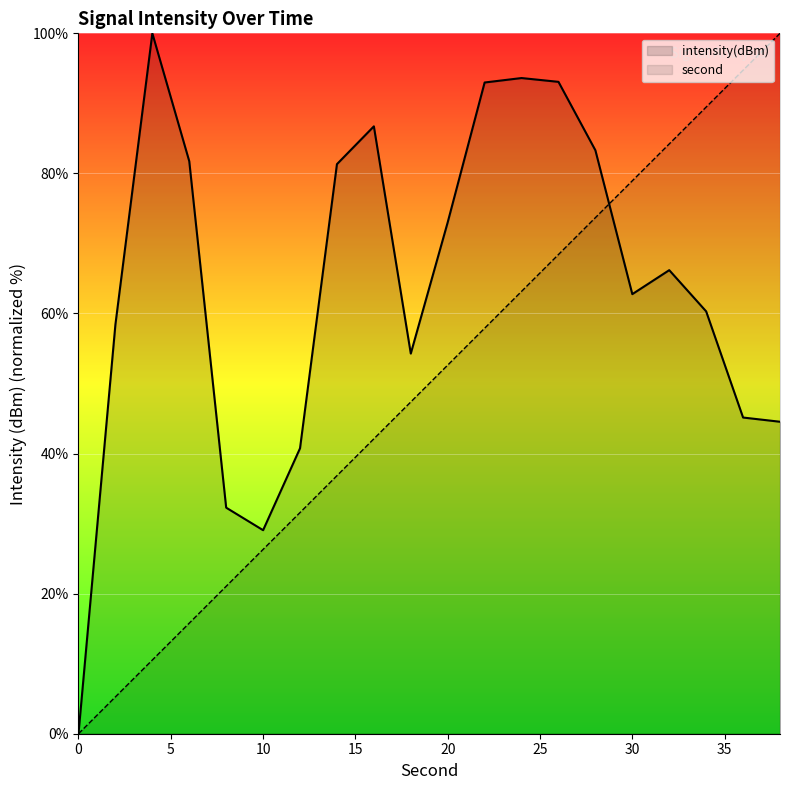

Which series has the largest total across all categories?

intensity(dBm)